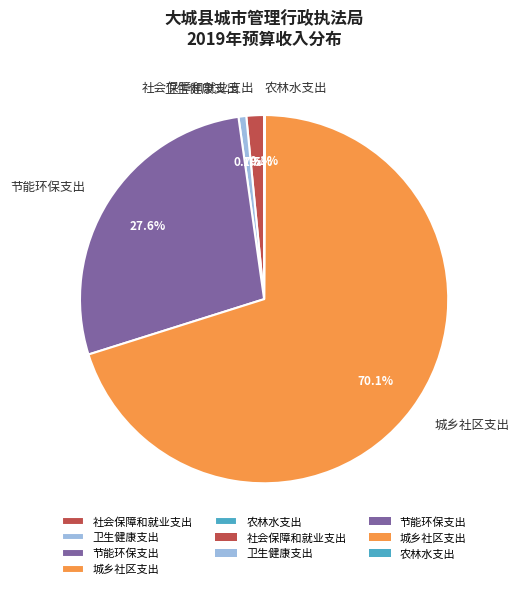

Which slice represents more than half of the pie?

城乡社区支出